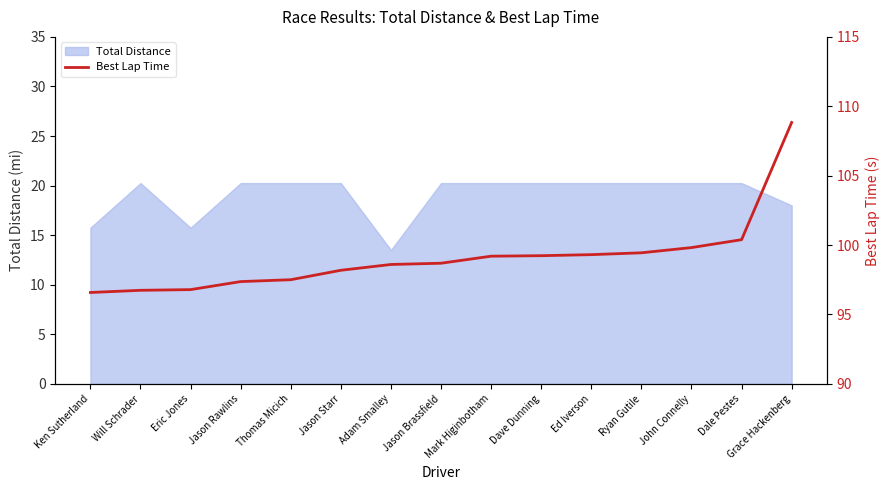

What is the ratio of the value at Dave Dunning to the value at Mark Higinbotham?

1.0